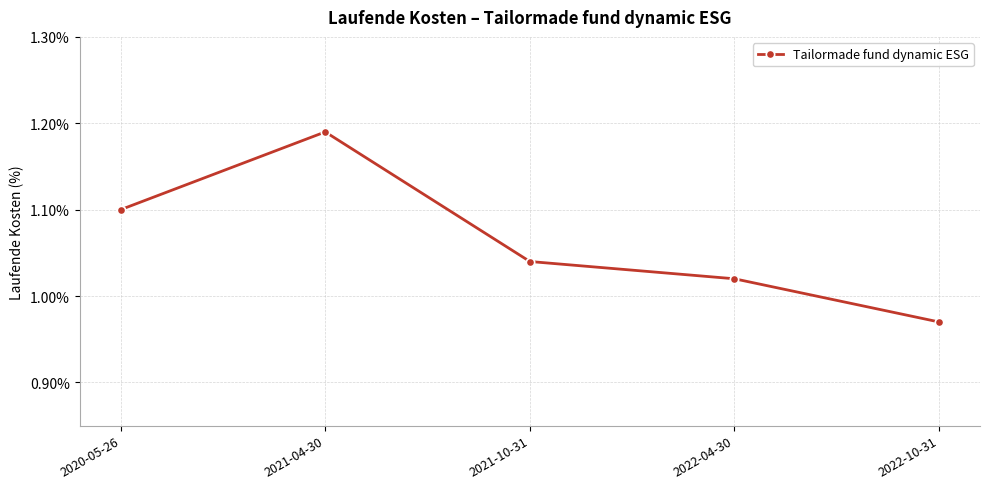

How many points are higher than both their immediate neighbors (excluding endpoints)?

1